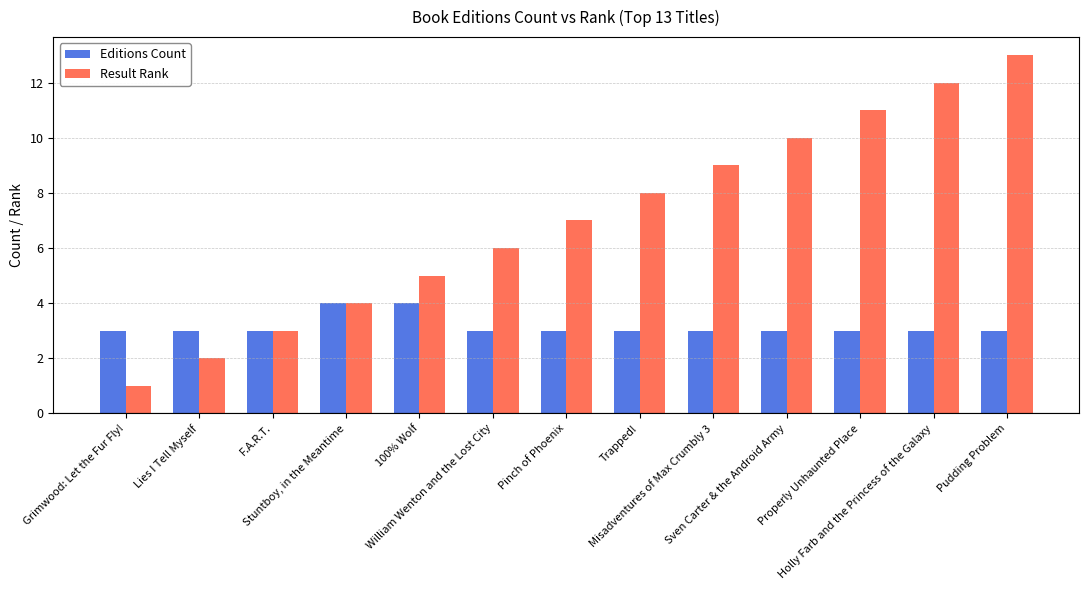

List the series in order of their overall mean, lowest first.

Editions Count, Result Rank